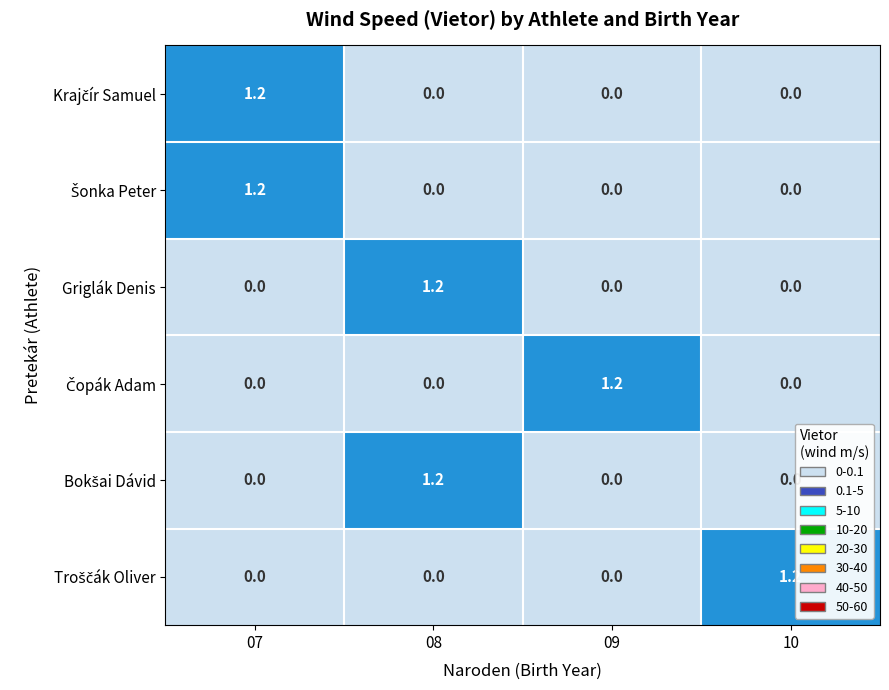

At how many categories does at least one series exceed 0?

4